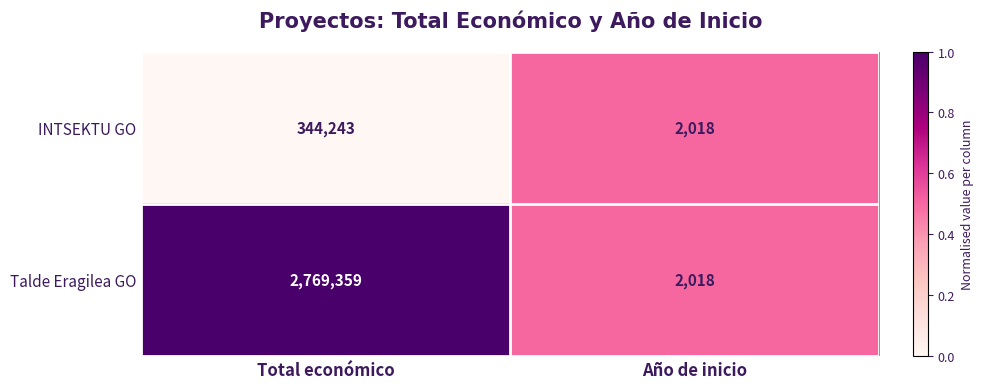

At which label does INTSEKTU GO reach its peak?

Total económico